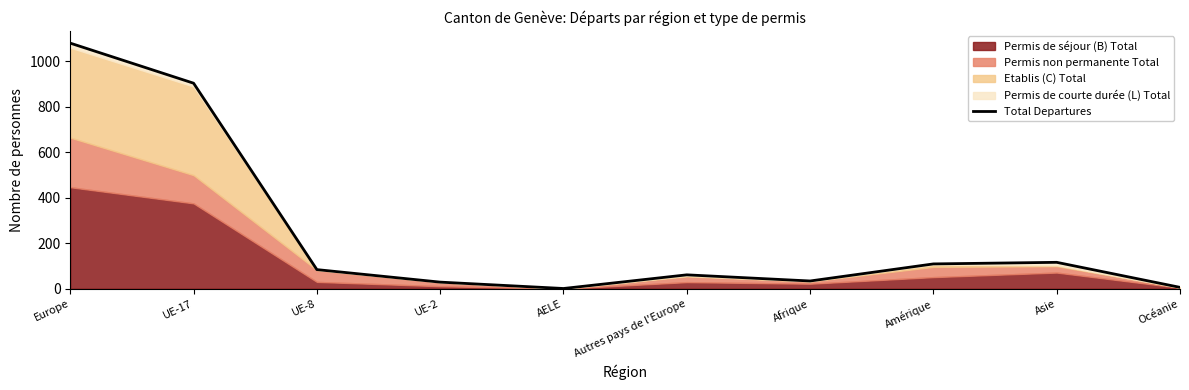

What is the greatest value displayed?

1079